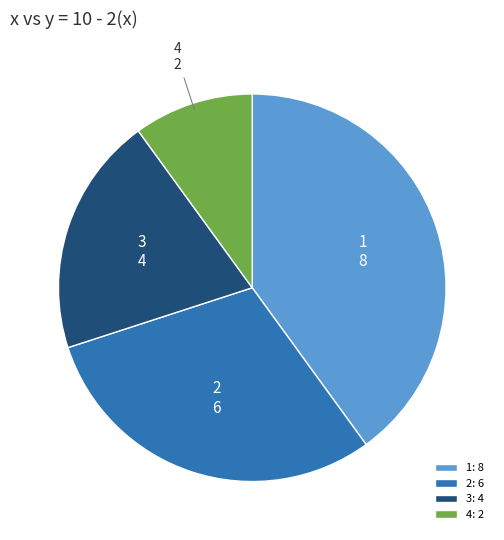

Combined, do 1 and 3 account for over 50%?

Yes